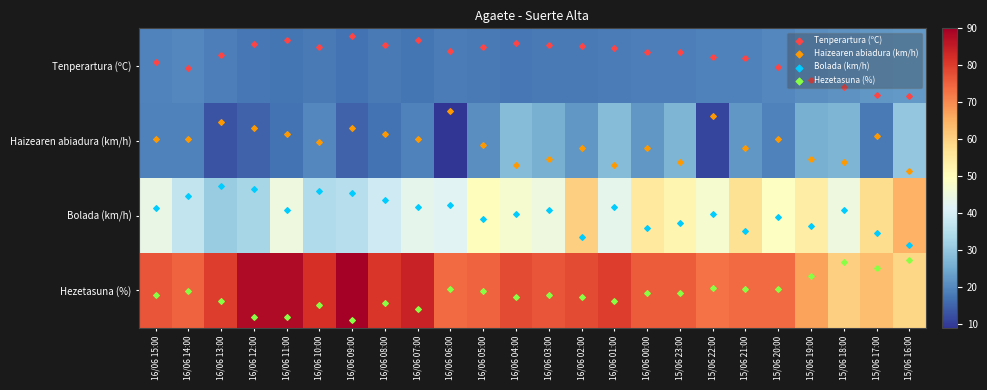

How many data points does each series have?

24